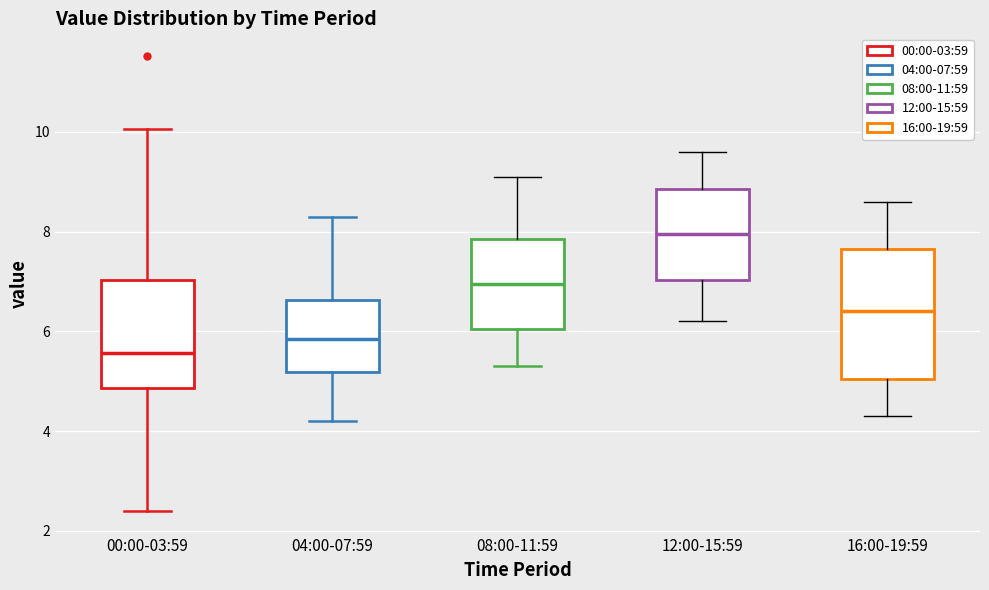

Comparing the boxes themselves (not the whiskers), which one is the tallest?

16:00-19:59